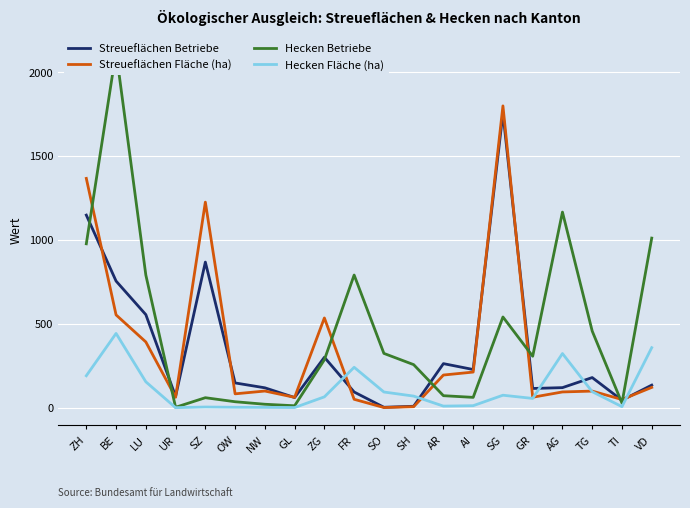

What is the total value across all series at NW?

241.9